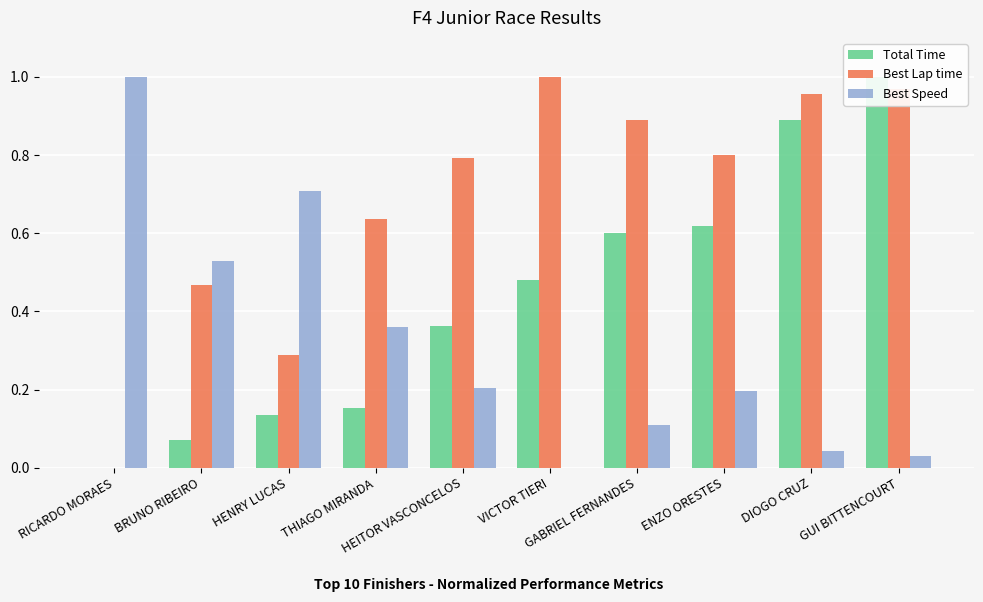

List the series in order of their peak value, highest first.

Total Time, Best Lap time, Best Speed